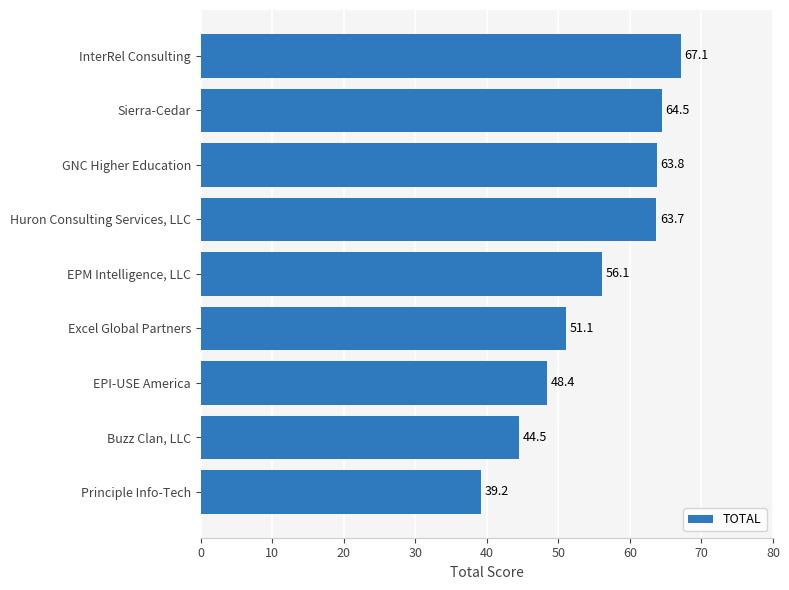

Rank the categories by value from highest to lowest.

InterRel Consulting, Sierra-Cedar, GNC Higher Education, Huron Consulting Services, LLC, EPM Intelligence, LLC, Excel Global Partners, EPI-USE America, Buzz Clan, LLC, Principle Info-Tech